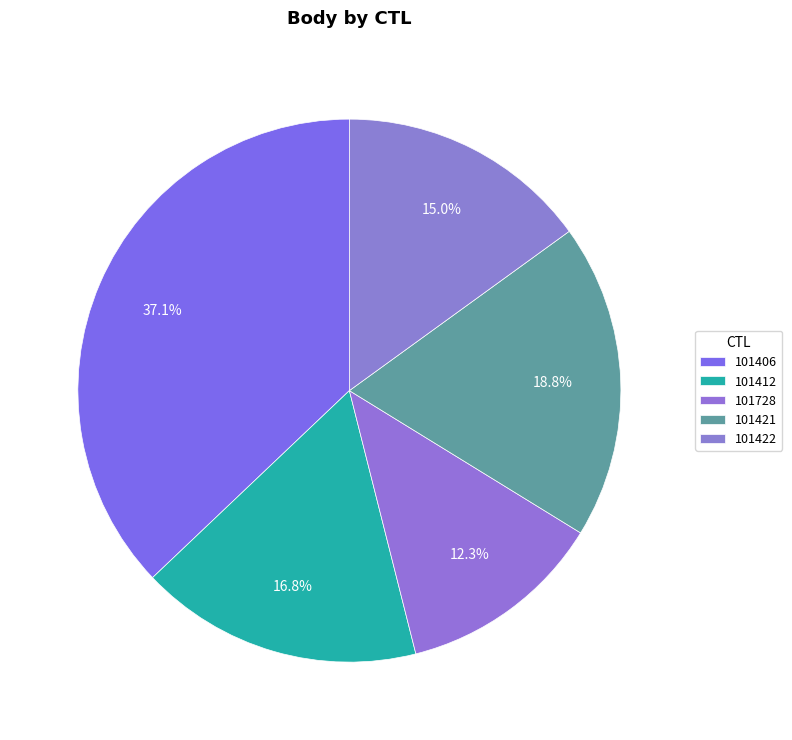

How many segments does this pie chart have?

5